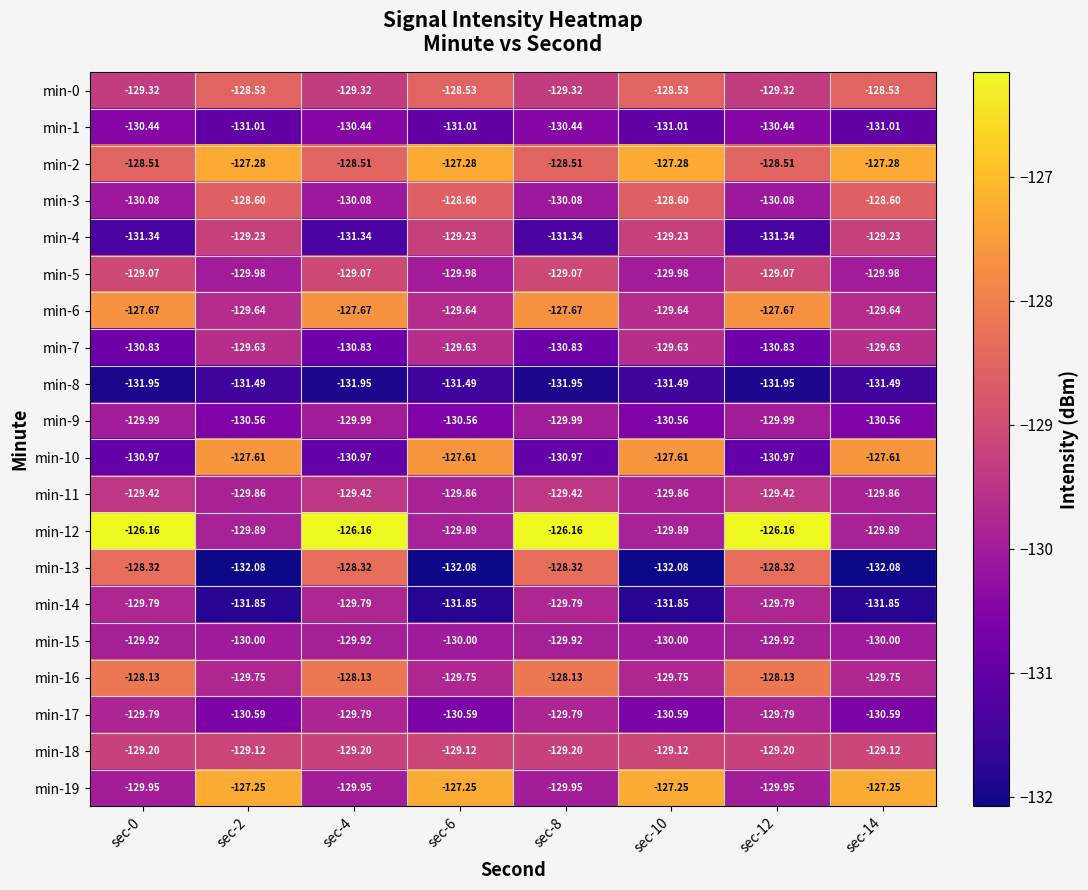

Is the value of min-4 at sec-12 greater than the value of min-5 at sec-0?

No